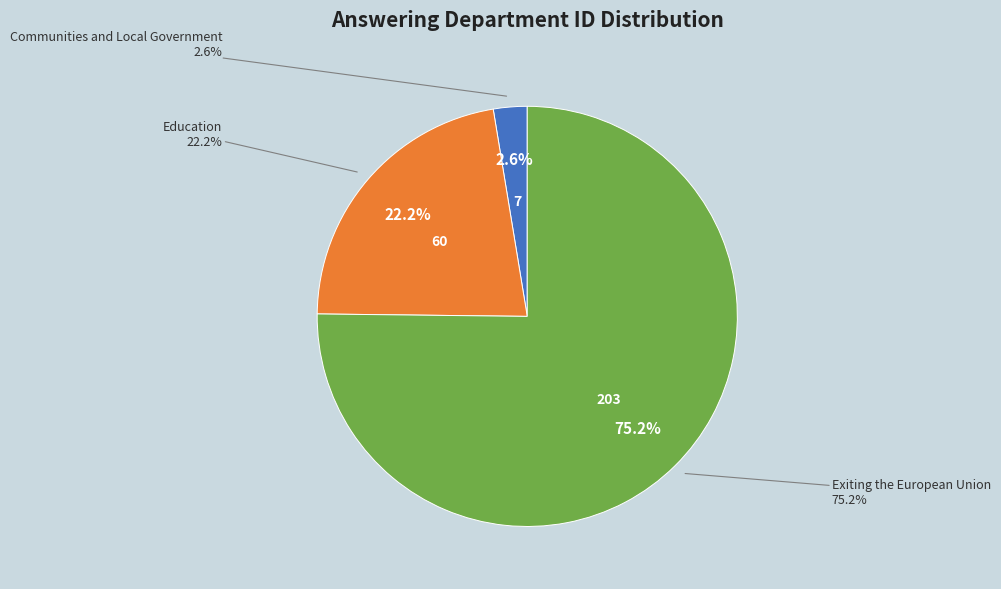

Count the number of slices in the pie.

3